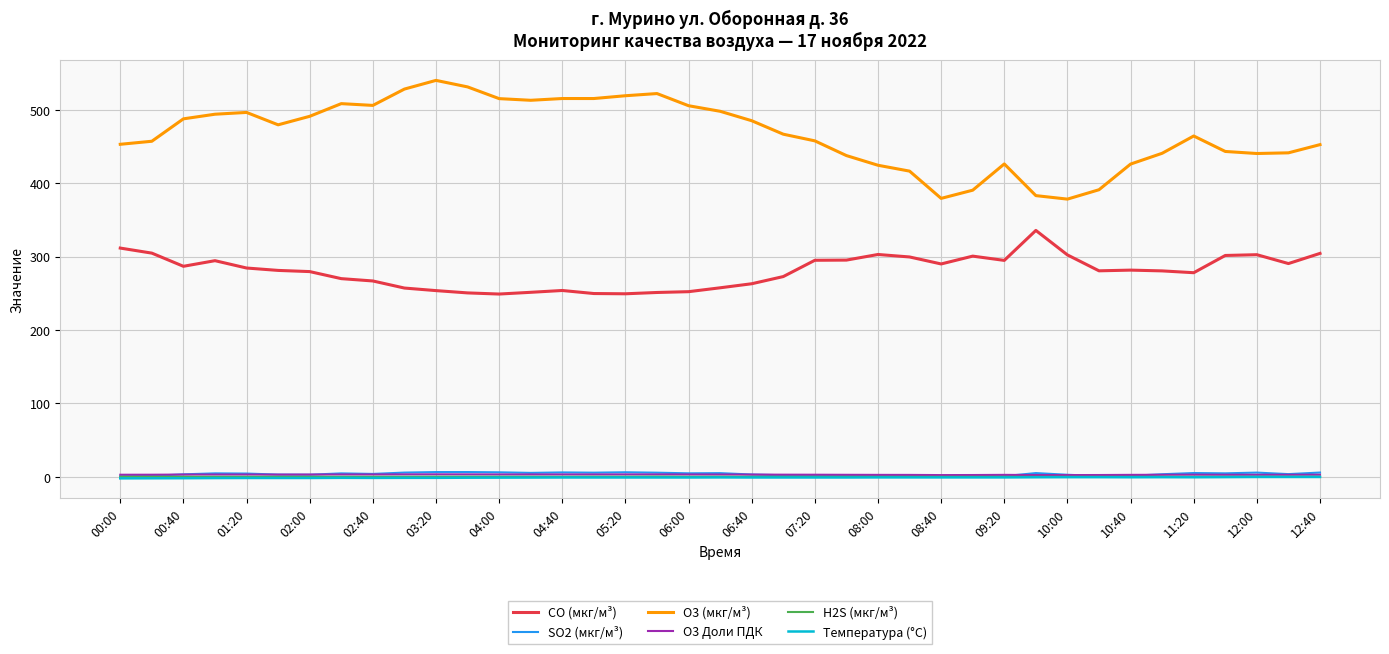

Which series has the widest spread of values?

O3 (мкг/м³)